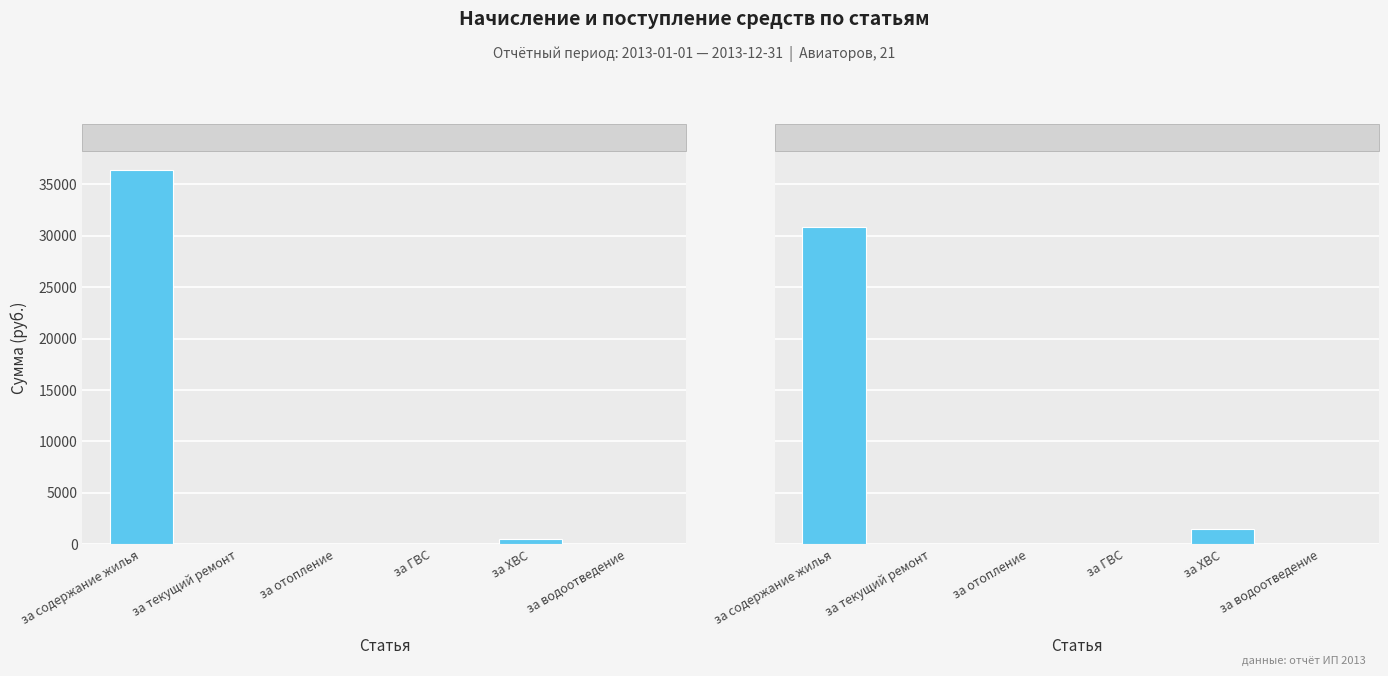

At which label does Получено reach its peak?

за содержание жилья